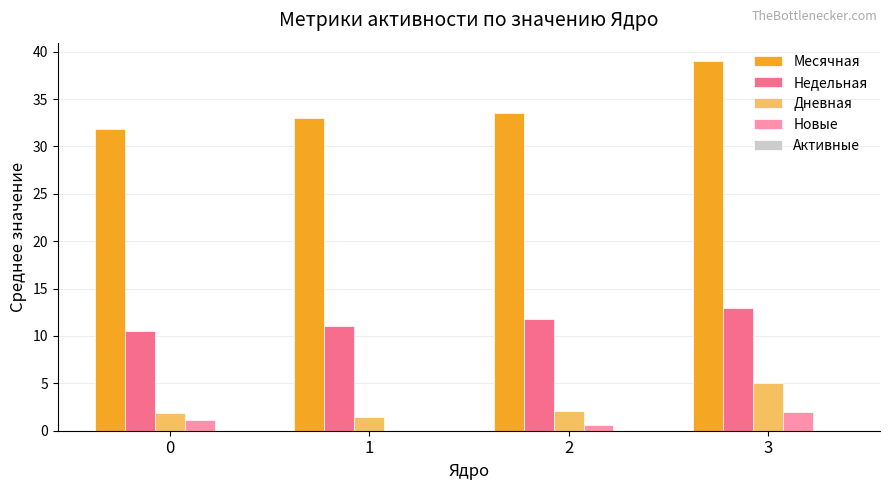

Between 0 and 3, which series saw the biggest shift?

Месячная